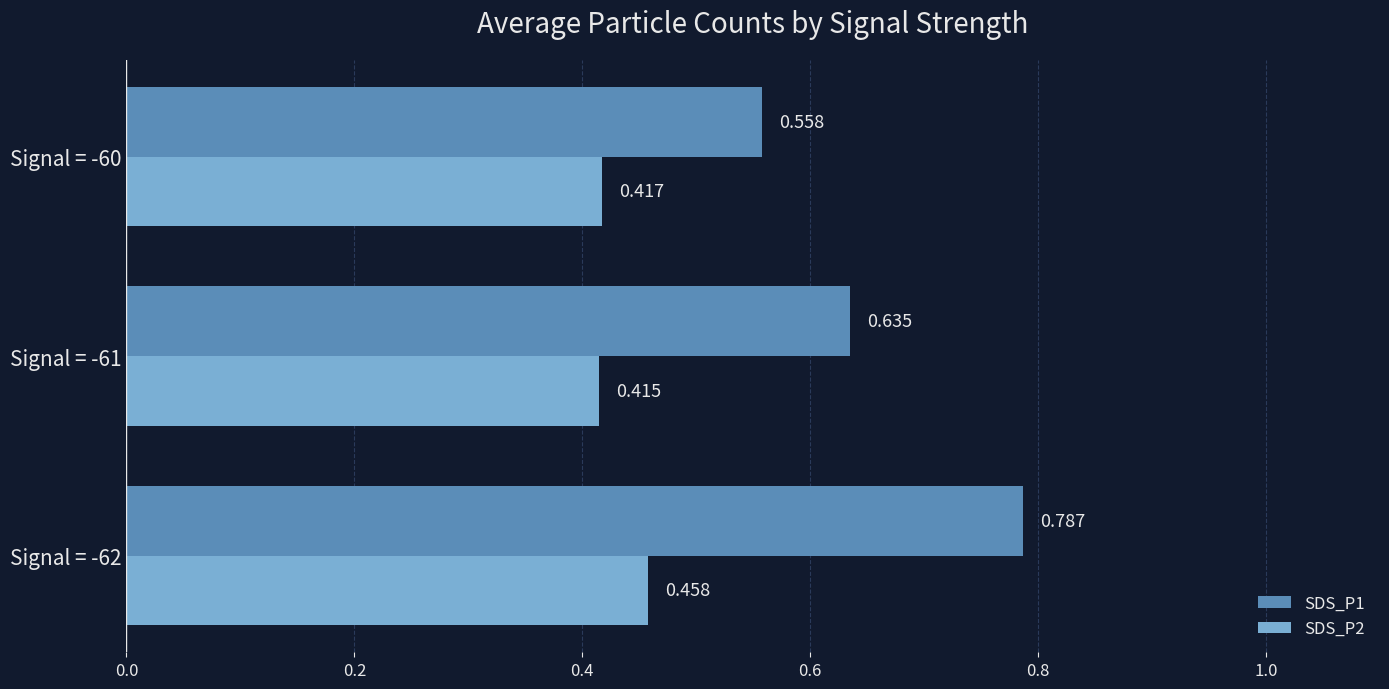

Which label corresponds to the smallest value in the chart?

Signal = -61